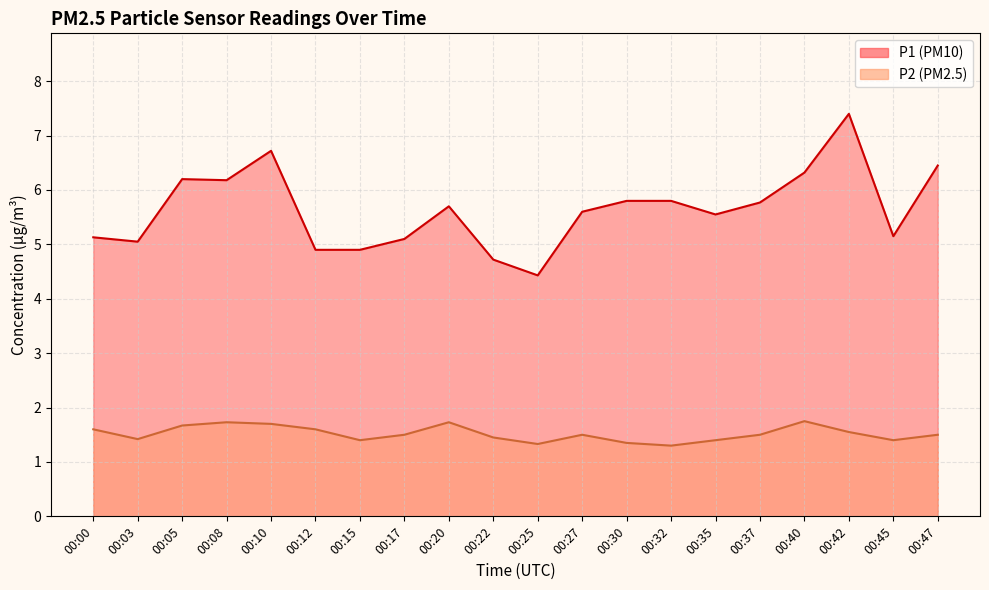

What is the total value across all series at 00:15?

6.3